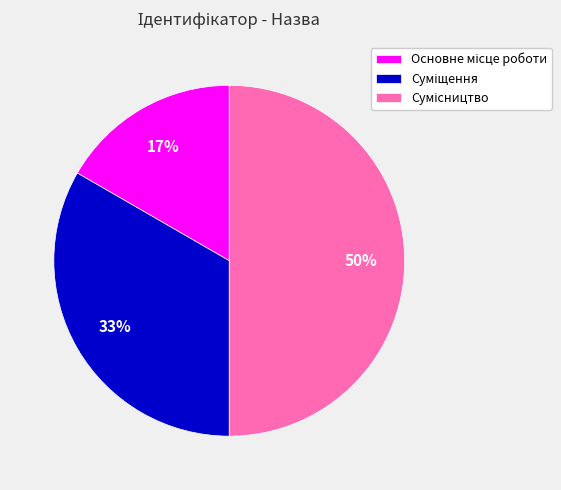

To the nearest percent, what is the average slice percentage?

33%